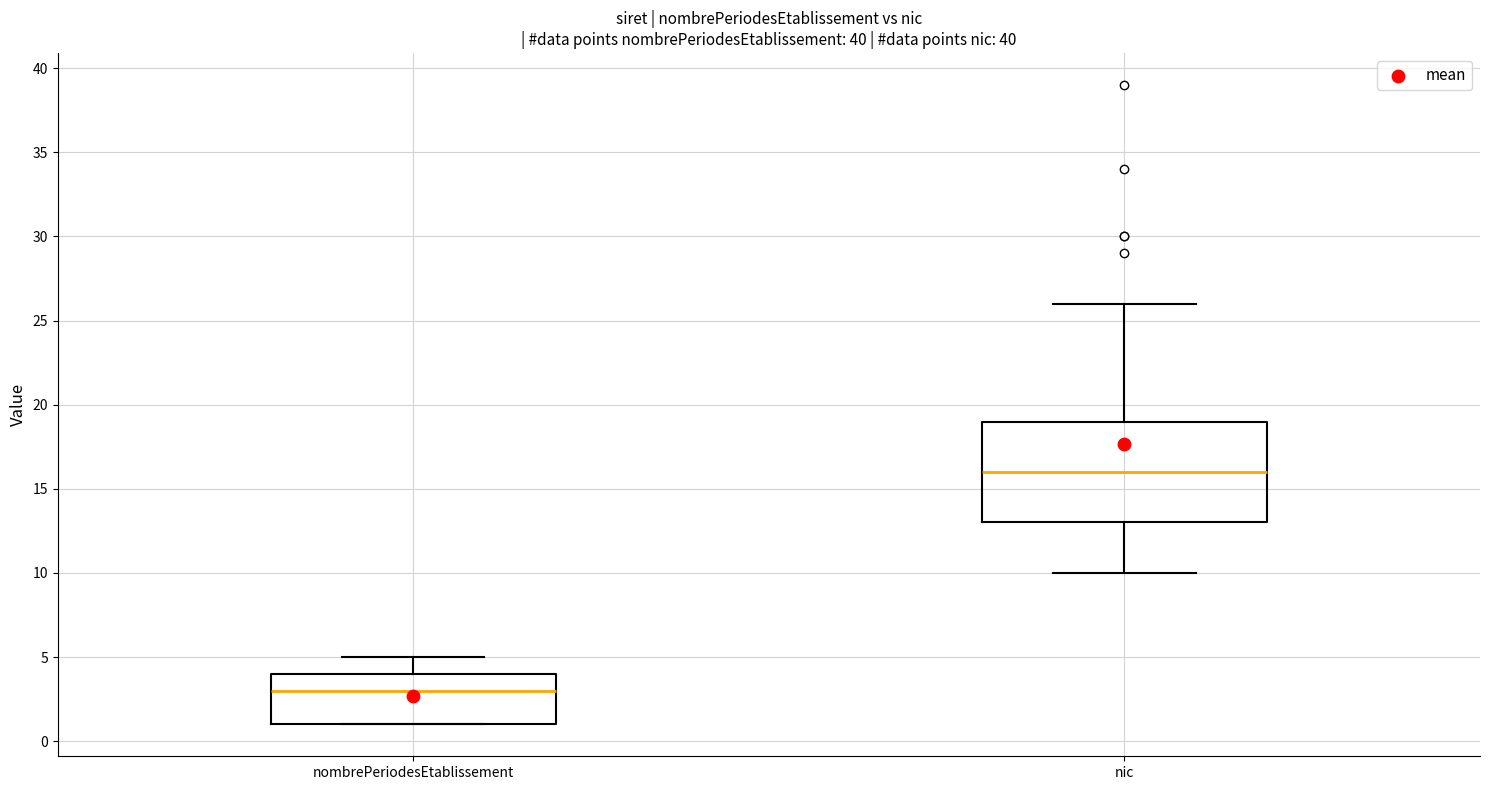

Reading left to right, read every box against the y-axis: the position of its median line, the range the box covers, and the ends of its whiskers. The values are not printed on the chart, so give them approximately, as read against the axis.

nombrePeriodesEtablissement: median 3, box 1 to 4, whiskers 1 to 5
nic: median 16, box 13 to 19, whiskers 10 to 26